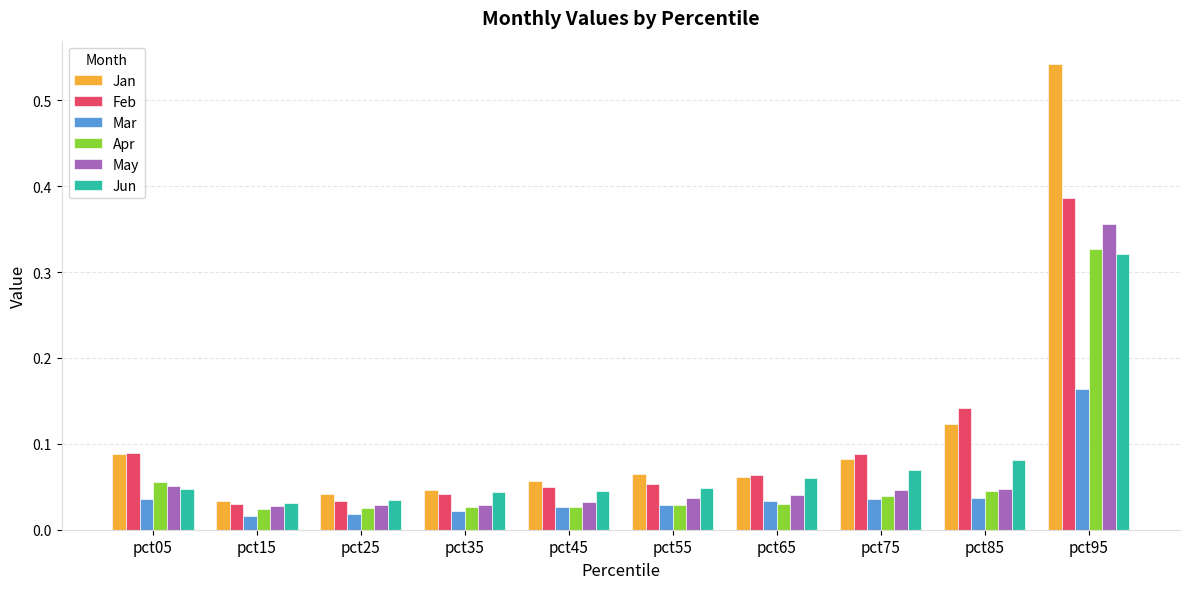

Which series has the largest total across all categories?

Jan